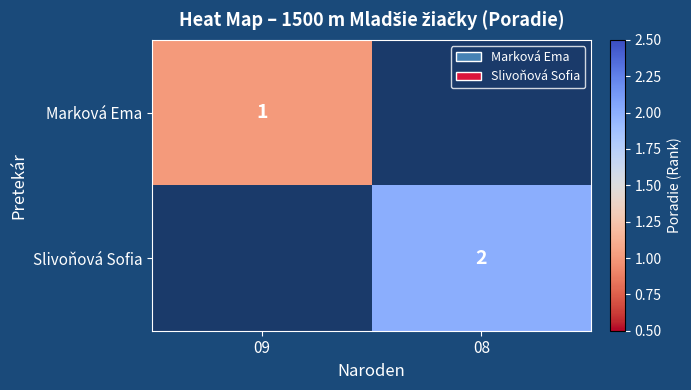

Is the value of Slivoňová Sofia at 08 greater than the value of Marková Ema at 09?

Yes